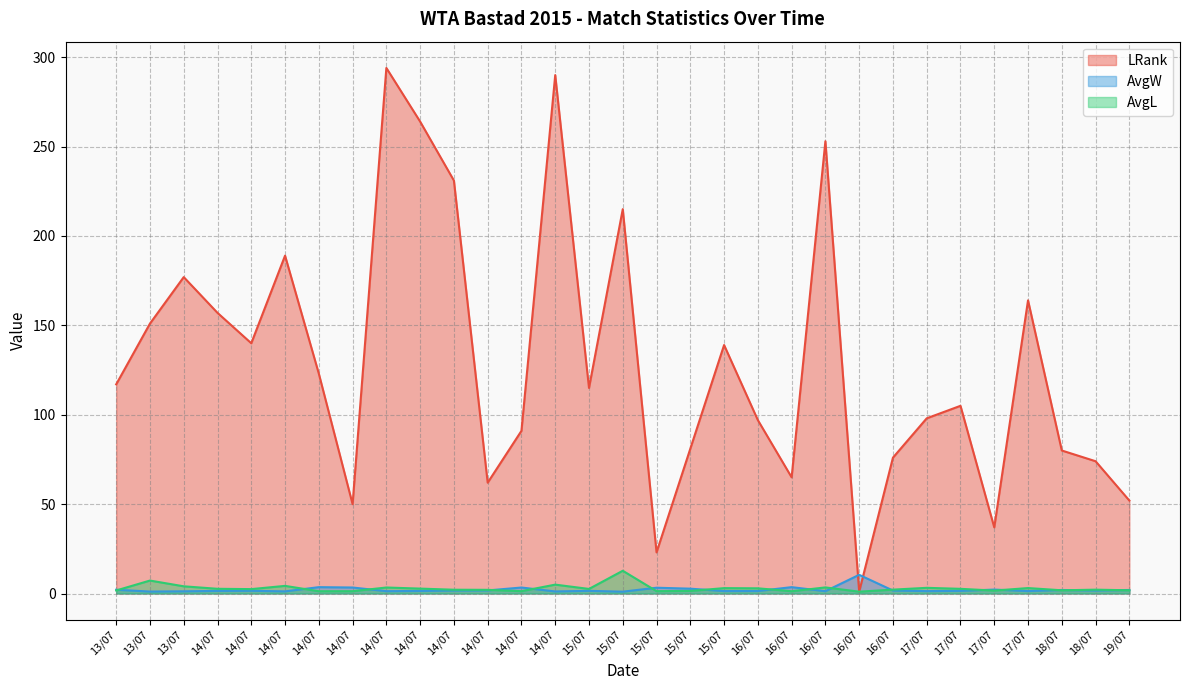

Reading left to right, list all the values displayed in this chart.

LRank: 117.0	151.0	177.0	157.0	140.0	189.0	123.0	50.0	294.0	264.0	231.0	62.0	91.0	290.0	115.0	215.0	23.0	81.0	139.0	97.0	65.0	253.0	1.0	76.0	98.0	105.0	37.0	164.0	80.0	74.0	52.0
AvgW: 2.1	1.1	1.2	1.4	1.5	1.2	3.6	3.4	1.3	1.4	1.7	1.7	3.4	1.2	1.5	1.0	3.2	2.7	1.4	1.4	3.6	1.3	10.5	1.7	1.3	1.5	2.2	1.4	2.0	1.7	2.0
AvgL: 1.7	7.2	4.0	2.6	2.5	4.3	1.3	1.3	3.4	2.8	2.1	2.1	1.3	5.0	2.6	12.7	1.3	1.4	3.0	2.9	1.3	3.4	1.0	2.2	3.2	2.6	1.6	3.0	1.8	2.1	1.8